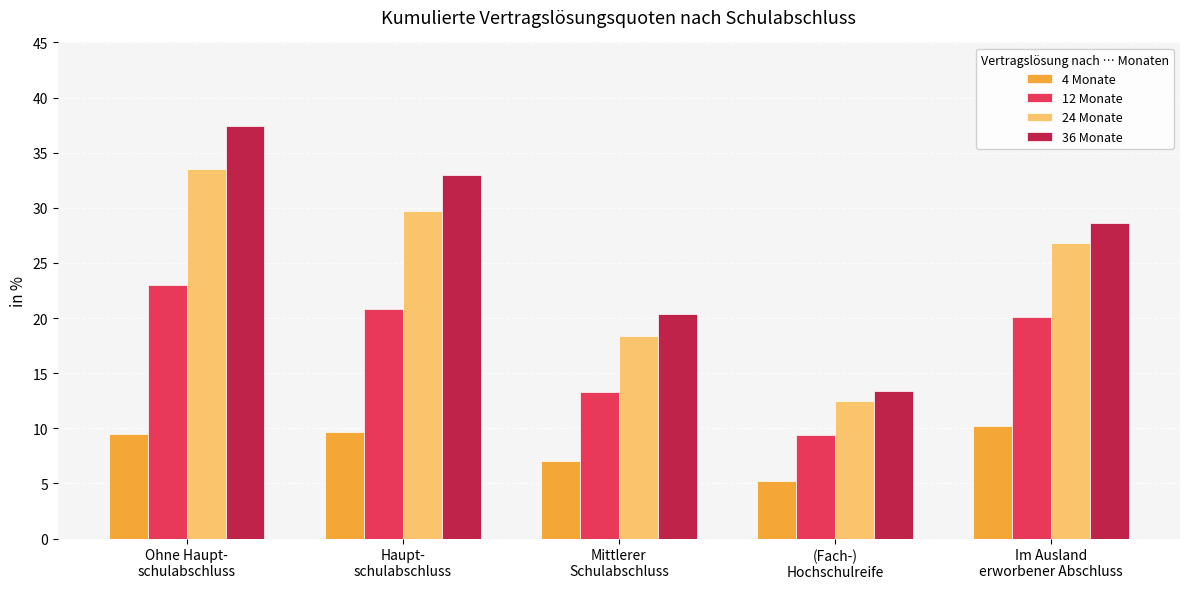

At which label does 12 Monate first exceed 20?

Ohne Haupt-
schulabschluss